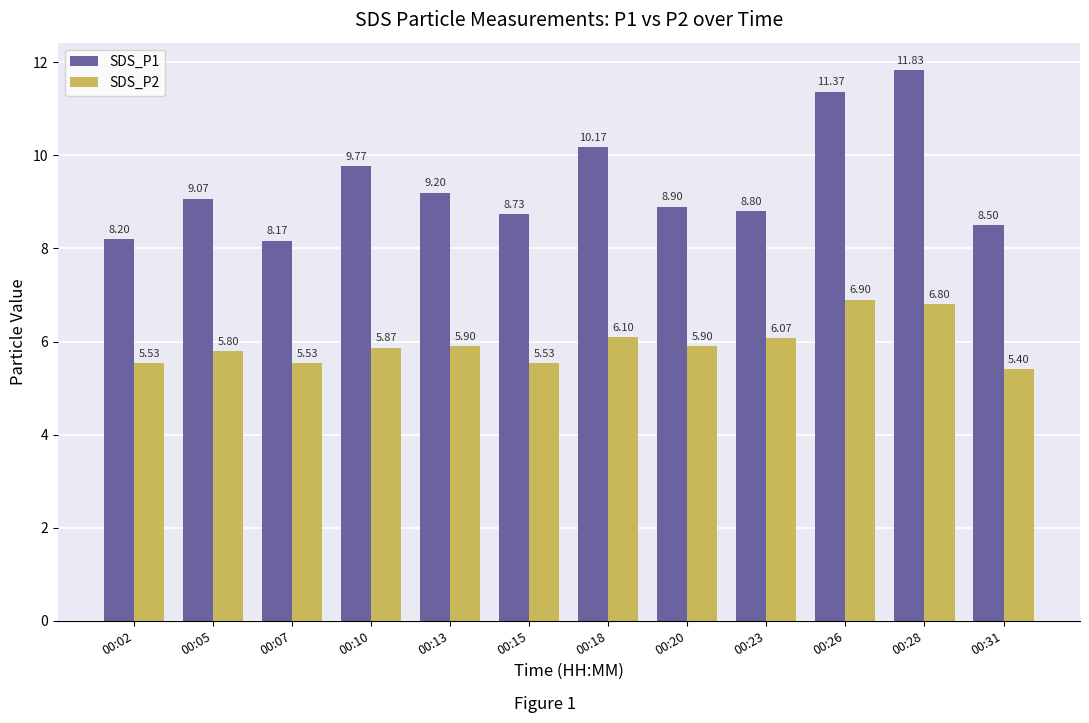

How many bars are there in total?

24